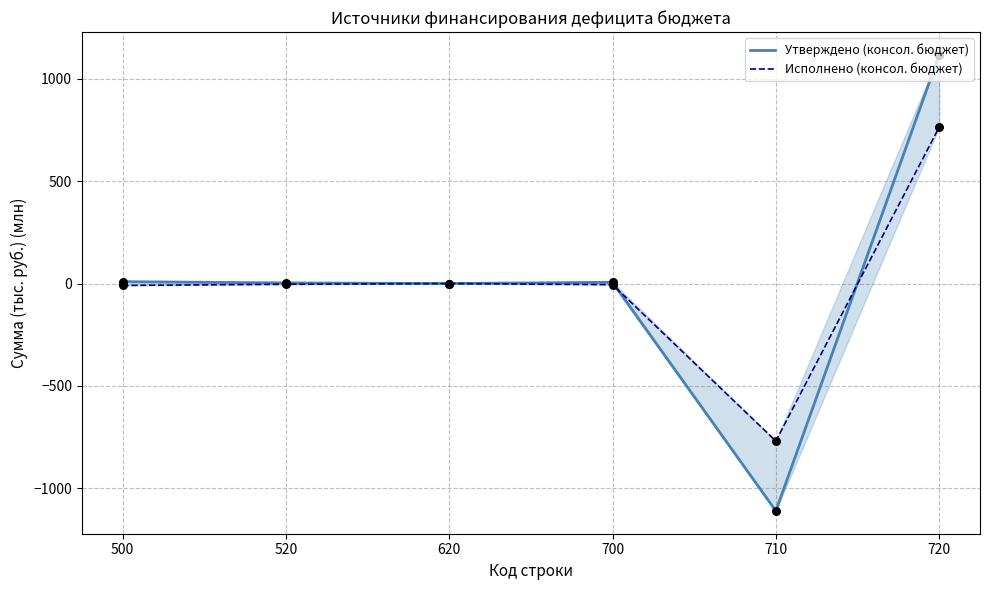

What is the total value across all series at 710?

-1880.3